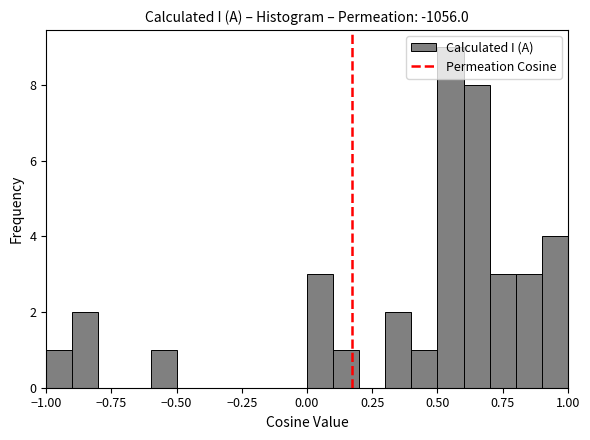

Read against the x-axis, roughly where is the centre of the tallest bar?

0.55